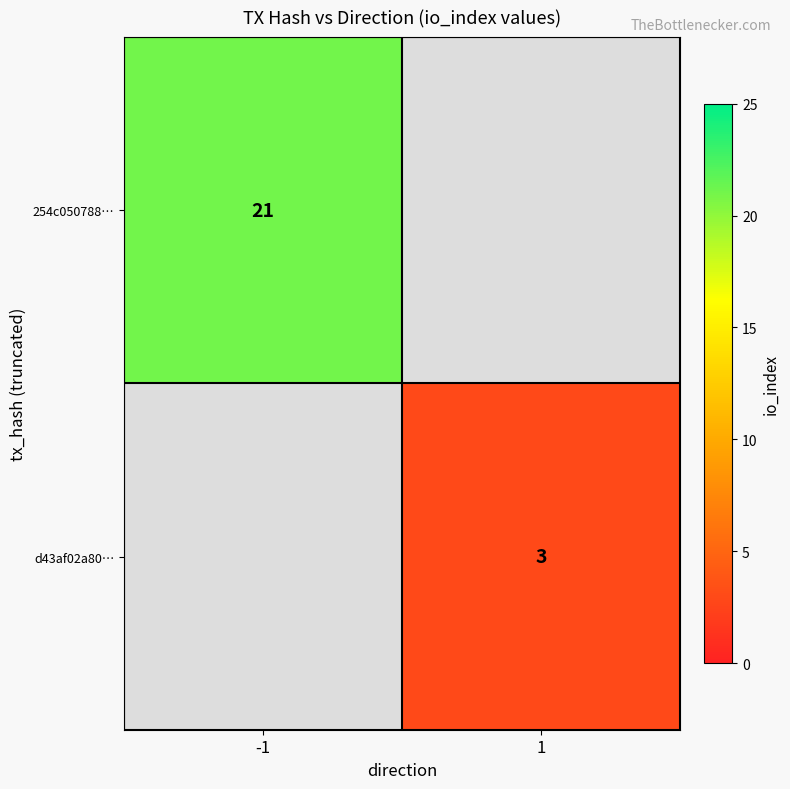

Is it true that 254c050788… equals 21 at -1?

True